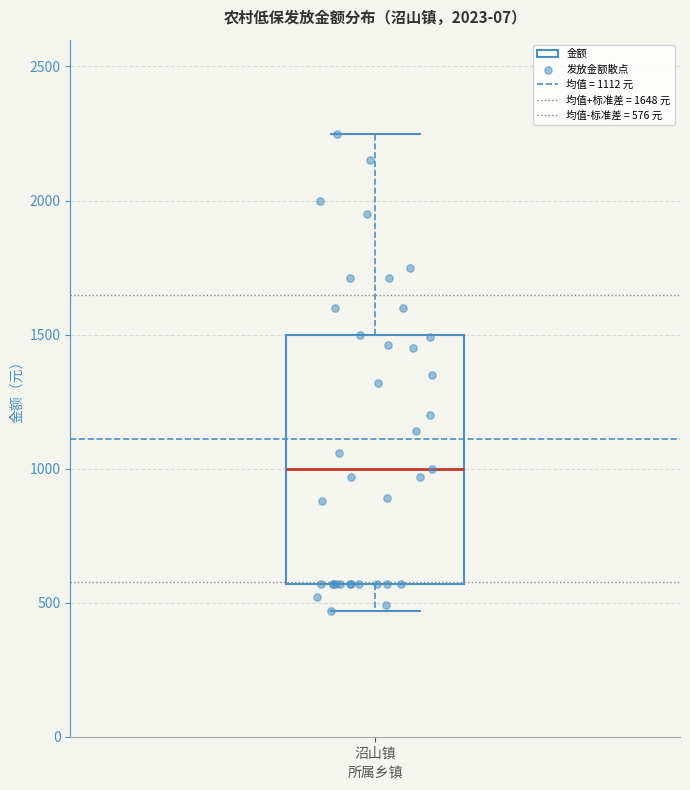

Transcribe this box plot: give where the median line is, the range the box spans, and where the two whiskers end, as read against the y-axis. The values are not printed on the chart, so give them approximately, as read against the axis.

median 1000, box 550 to 1500, whiskers 450 to 2250